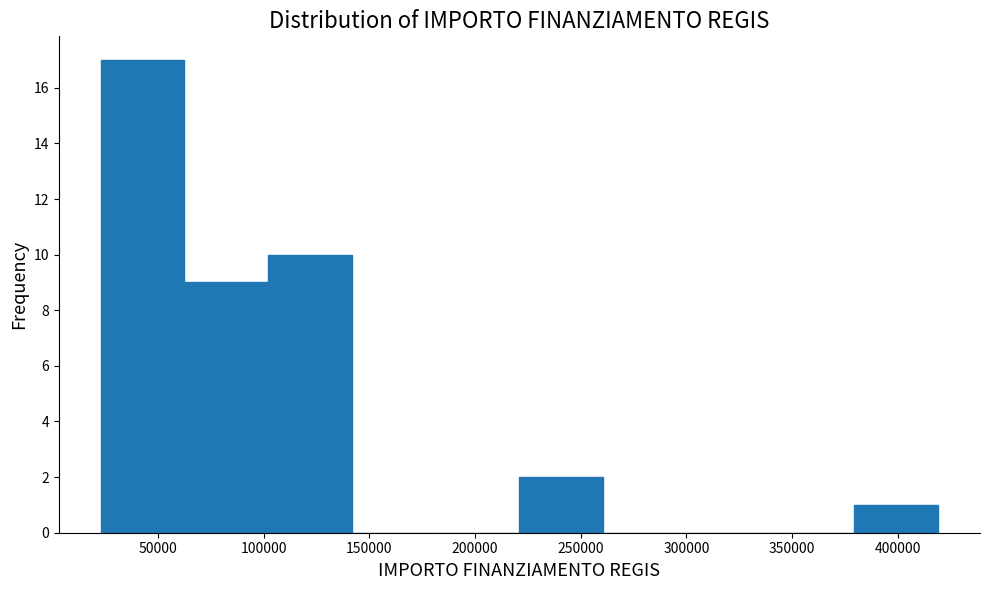

Reading left to right, transcribe this chart: for each bar, give the range it covers on the x-axis and its height. Neither the bar edges nor the heights are printed on the chart, so give them approximately, as read against the axes.

25000 to 60000: 17
60000 to 100000: 9
100000 to 140000: 10
140000 to 180000: 0
180000 to 220000: 0
220000 to 260000: 2
260000 to 300000: 0
300000 to 340000: 0
340000 to 380000: 0
380000 to 420000: 1